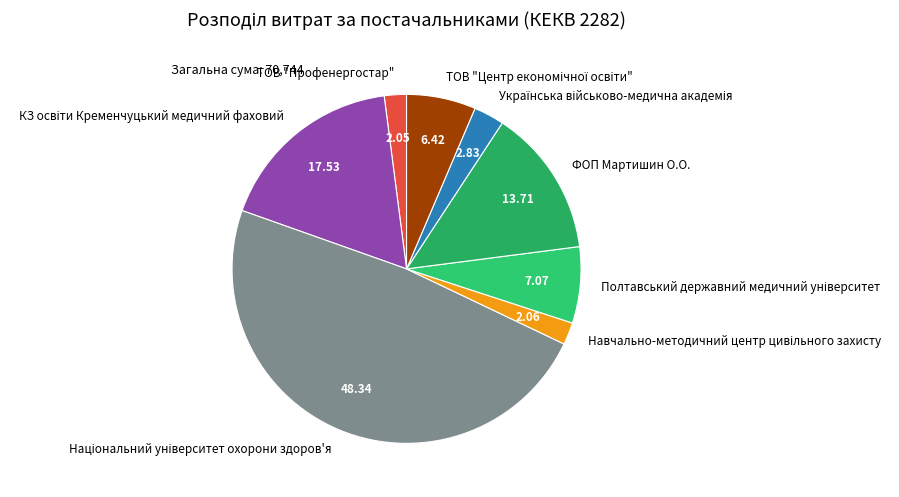

Does any single category account for the majority?

No